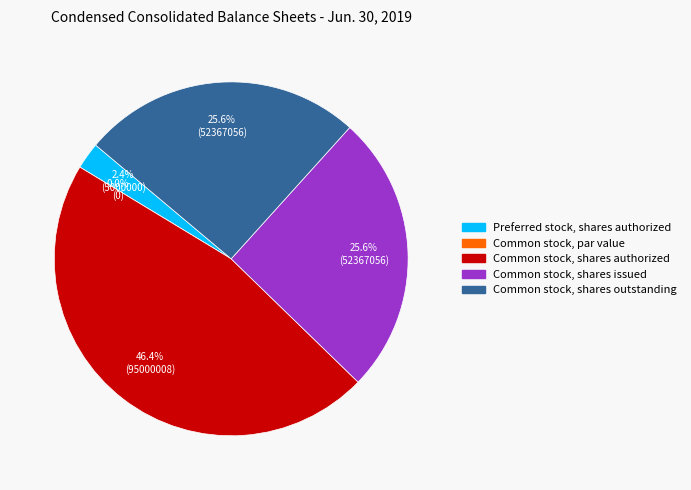

To the nearest percent, what is the combined percentage of Common stock, shares issued and Preferred stock, shares authorized?

28%